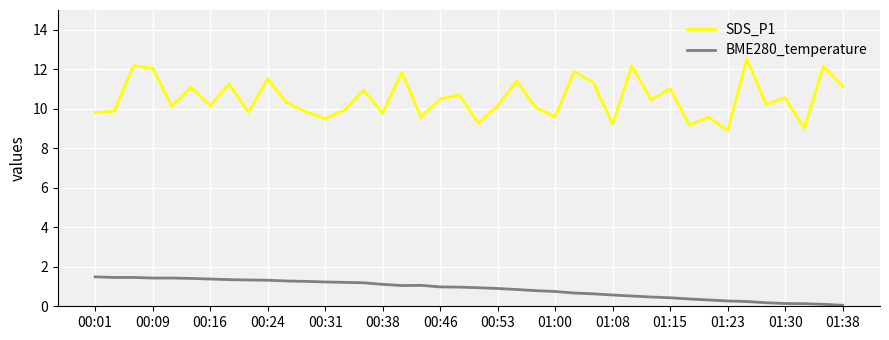

List the series in order of their overall mean, highest first.

SDS_P1, BME280_temperature